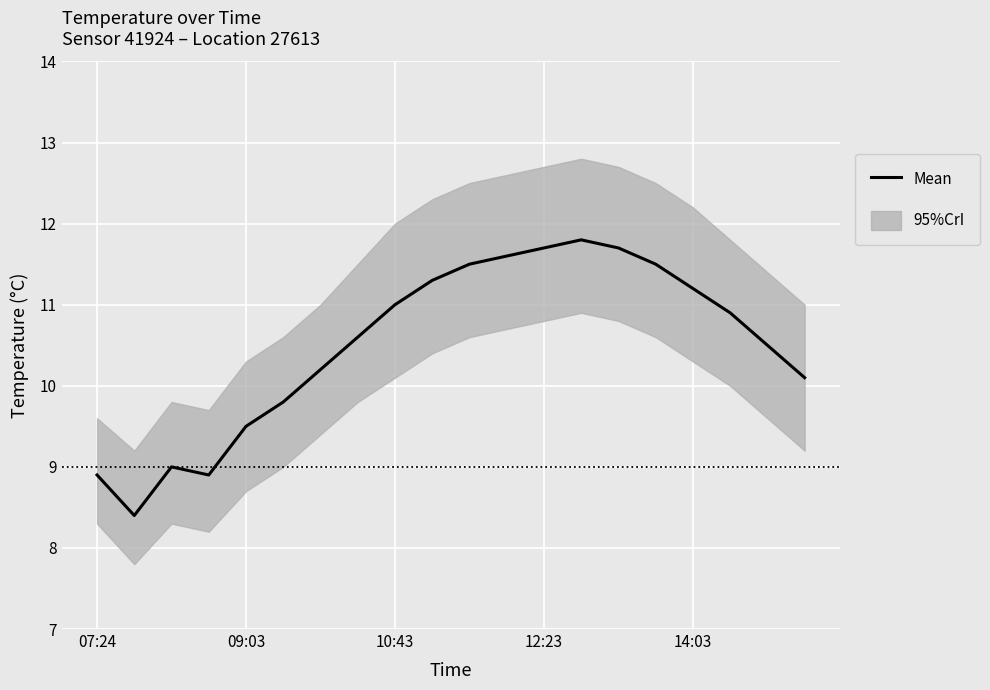

What is the value of the 7th point from the left?

10.2